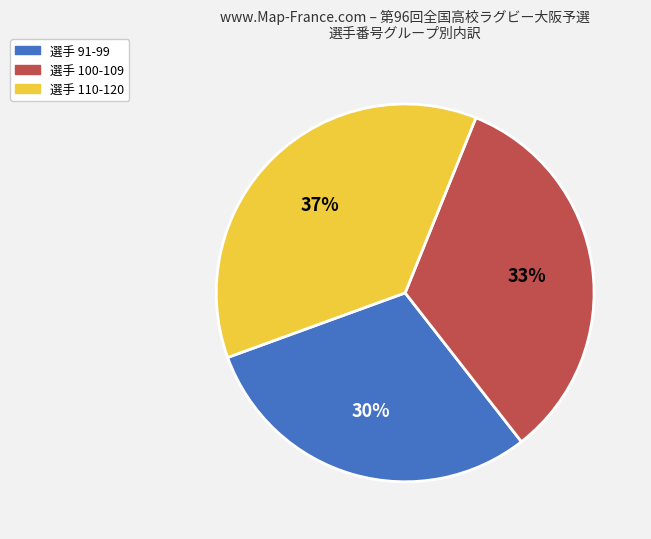

True or false: 選手 91-99 accounts for 22% of the total.

False